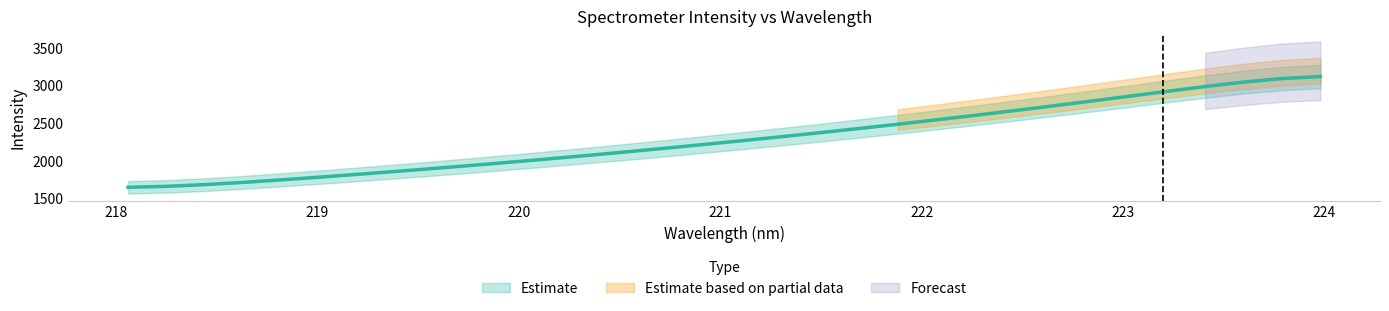

What is the difference between the maximum and second lowest values?

1455.8